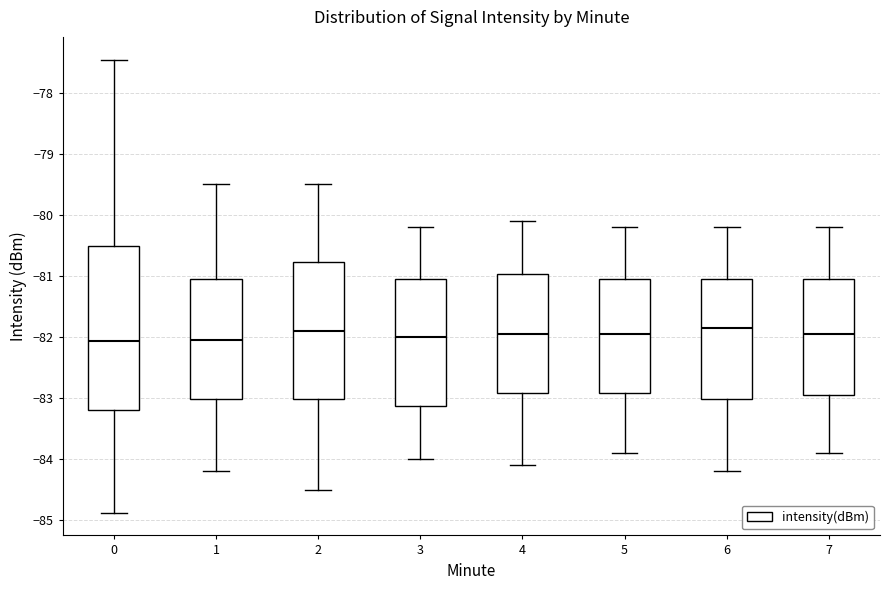

Where is the lower edge of the box at x = 4 on the y-axis? The values are not printed on the chart, so give them approximately, as read against the axis.

-82.9